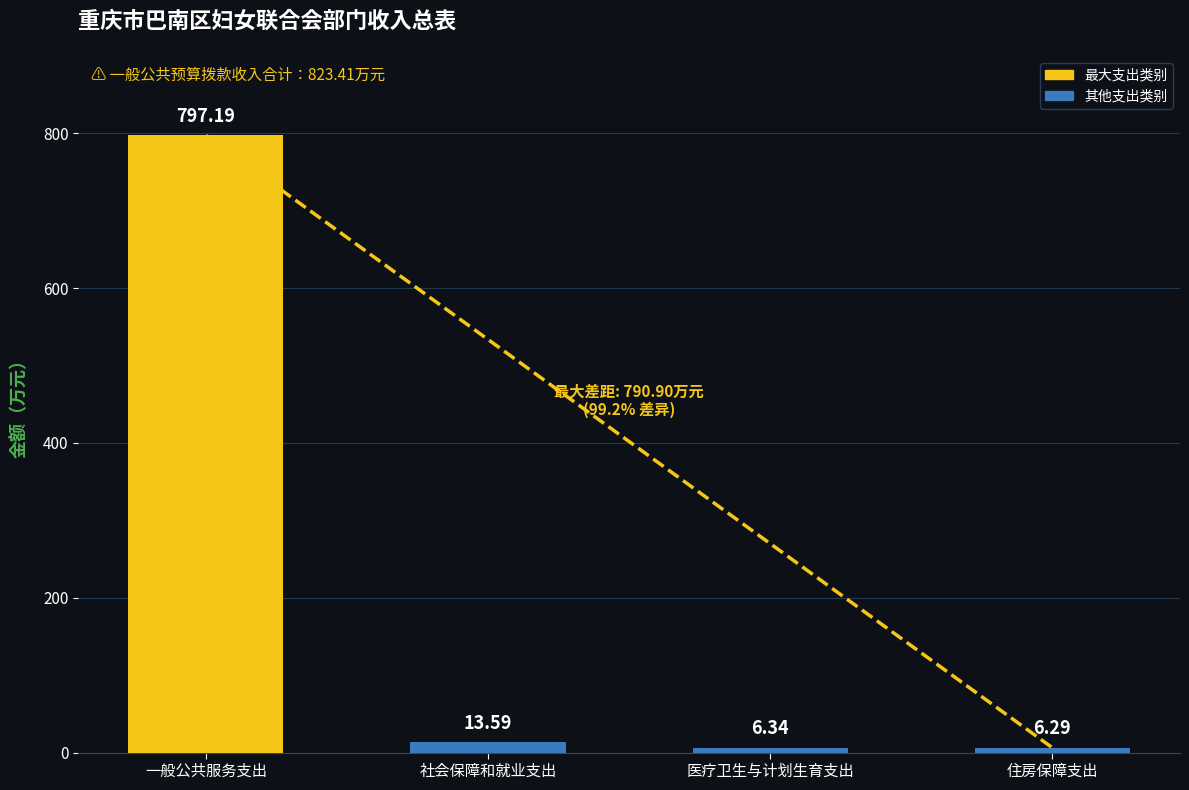

Rank the categories by value from highest to lowest.

一般公共服务支出, 社会保障和就业支出, 医疗卫生与计划生育支出, 住房保障支出